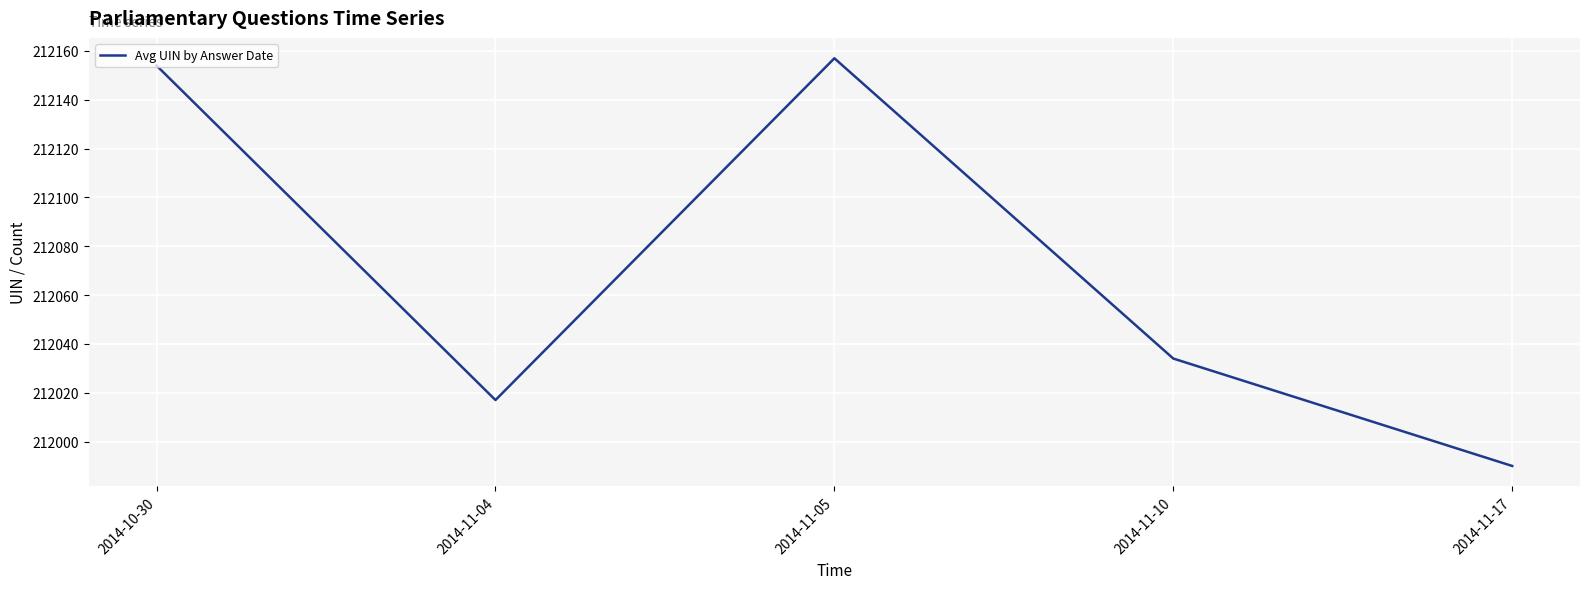

Which label corresponds to the largest value in the chart?

2014-11-05